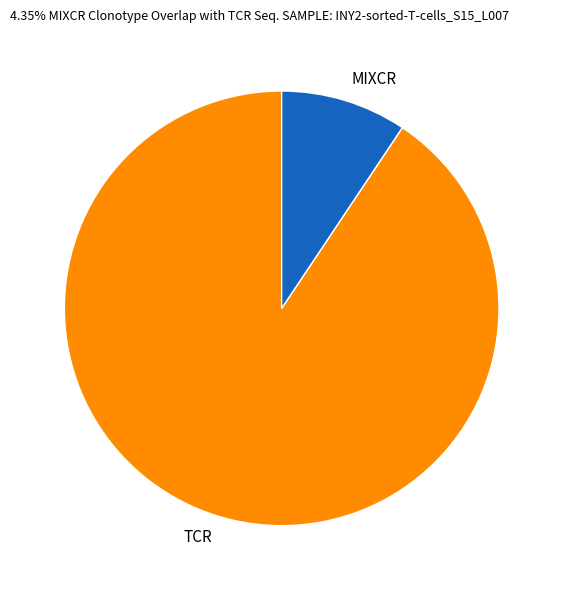

The TCR slice represents 91% of the pie. True or false?

True